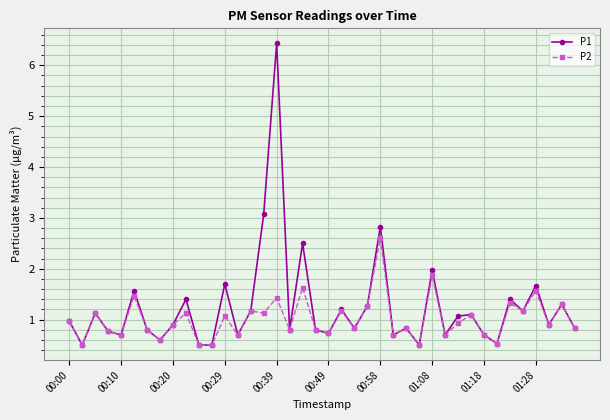

Rank the series by their average value, from highest to lowest.

P1, P2